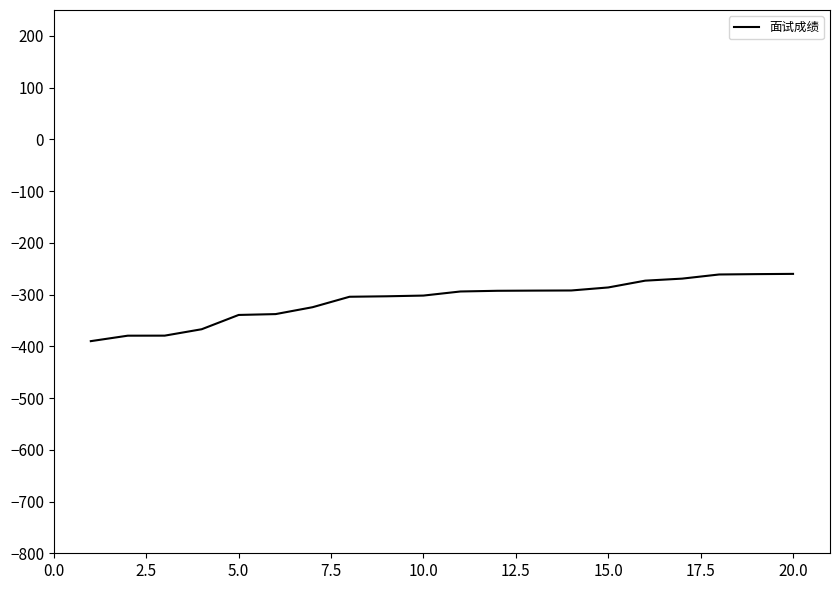

What is the smallest value displayed?

-390.0